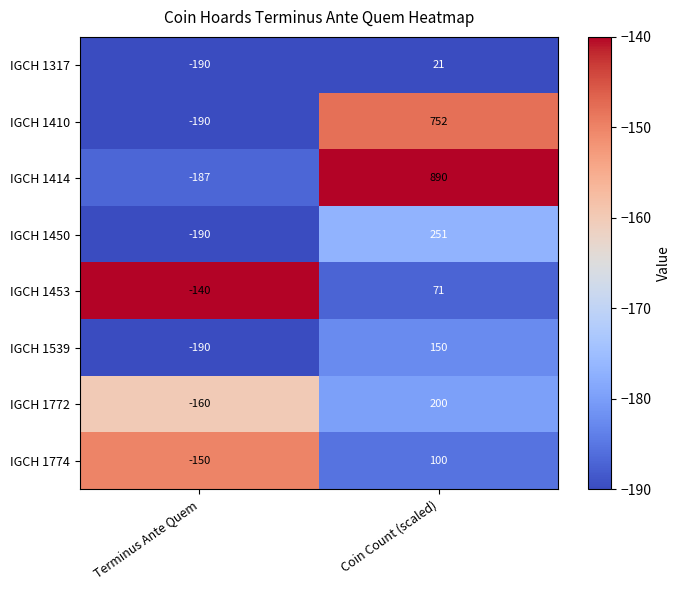

How many series are shown in this chart?

8